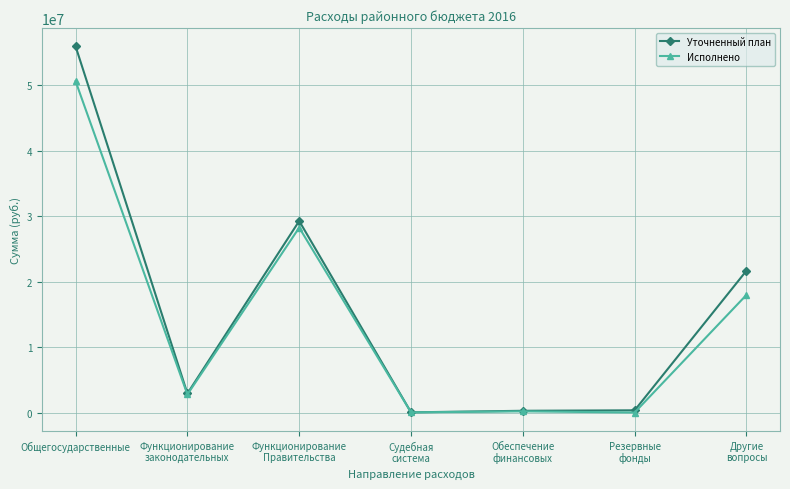

At which category does the chart reach its peak across all series?

Общегосударственные